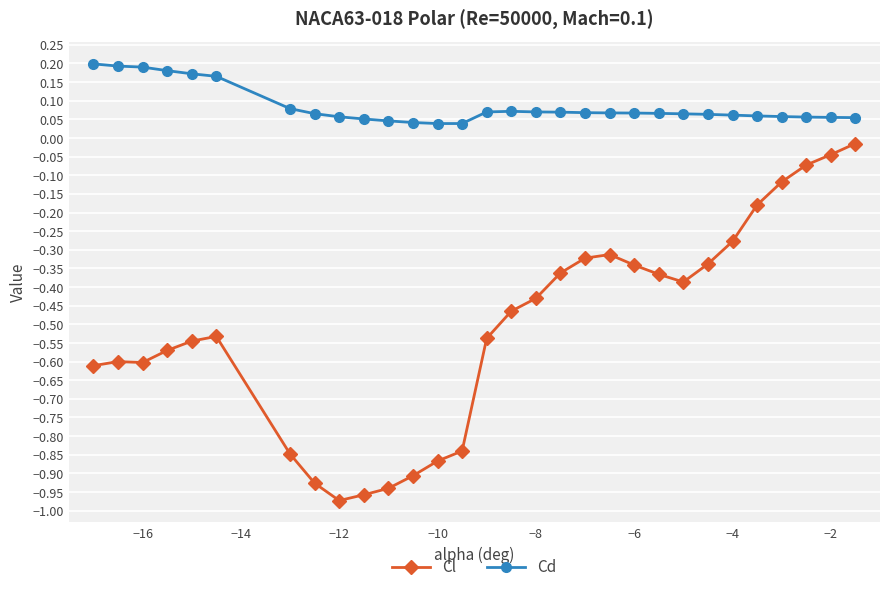

What is the difference between the second highest and minimum values in the Cl series?

0.9